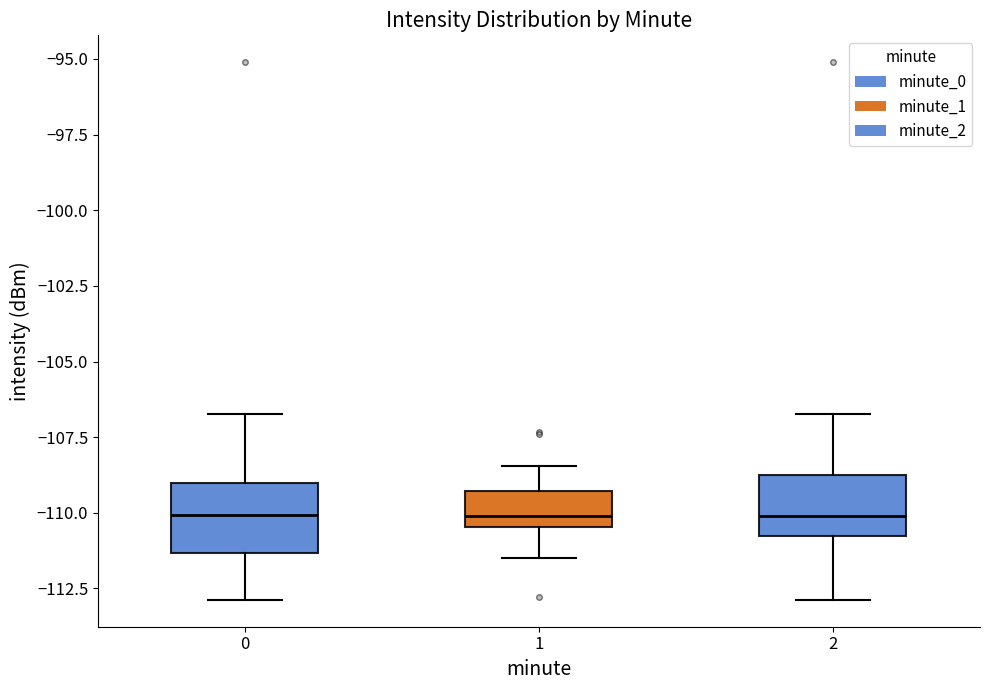

Reading left to right, read every box against the y-axis: the position of its median line, the range the box covers, and the ends of its whiskers. The values are not printed on the chart, so give them approximately, as read against the axis.

0: median -110.0, box -111.5 to -109.0, whiskers -113.0 to -106.5
1: median -110.0, box -110.5 to -109.5, whiskers -111.5 to -108.5
2: median -110.0, box -111.0 to -109.0, whiskers -113.0 to -106.5